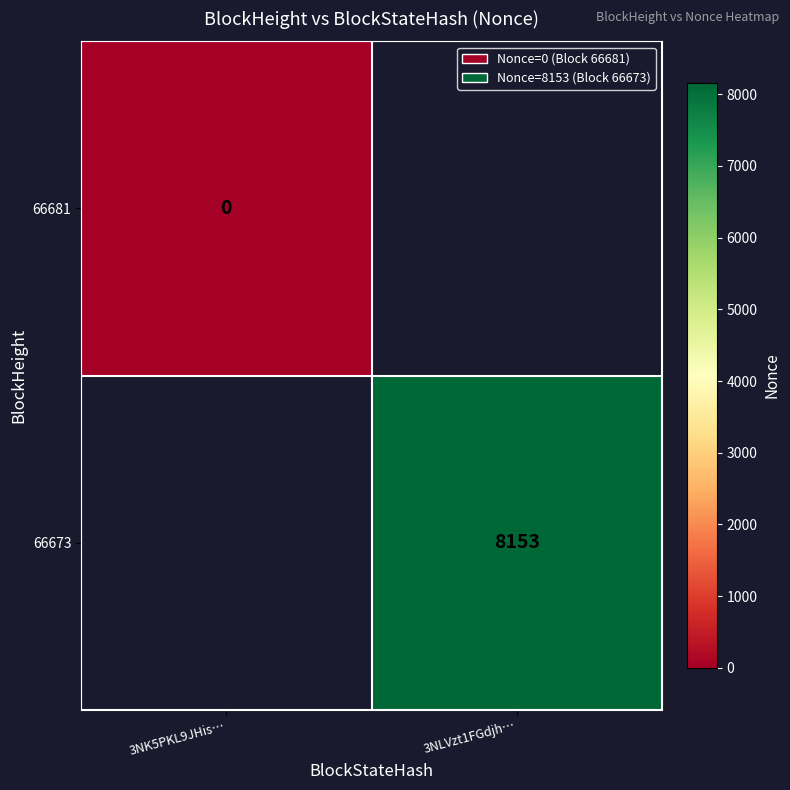

The value of 66673 at 3NLVzt1FGdjh… is 8153. True or false?

True